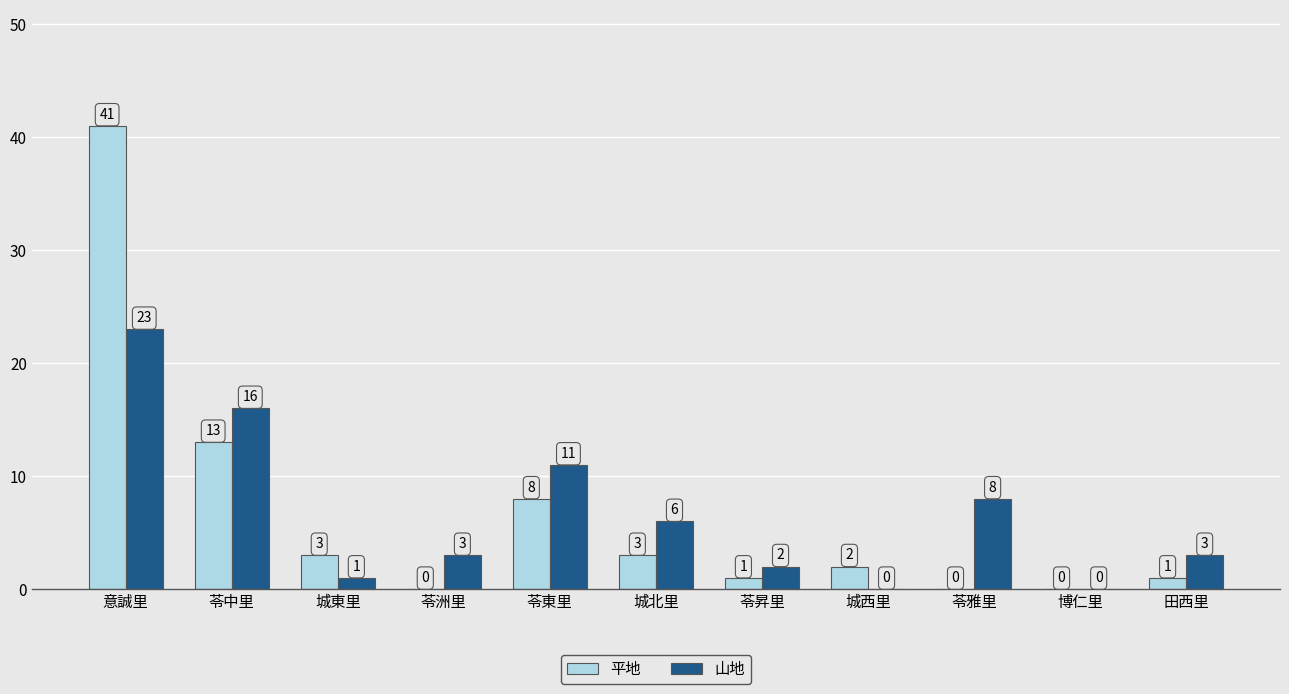

Between 意誠里 and 苓東里, which series saw the biggest shift?

平地